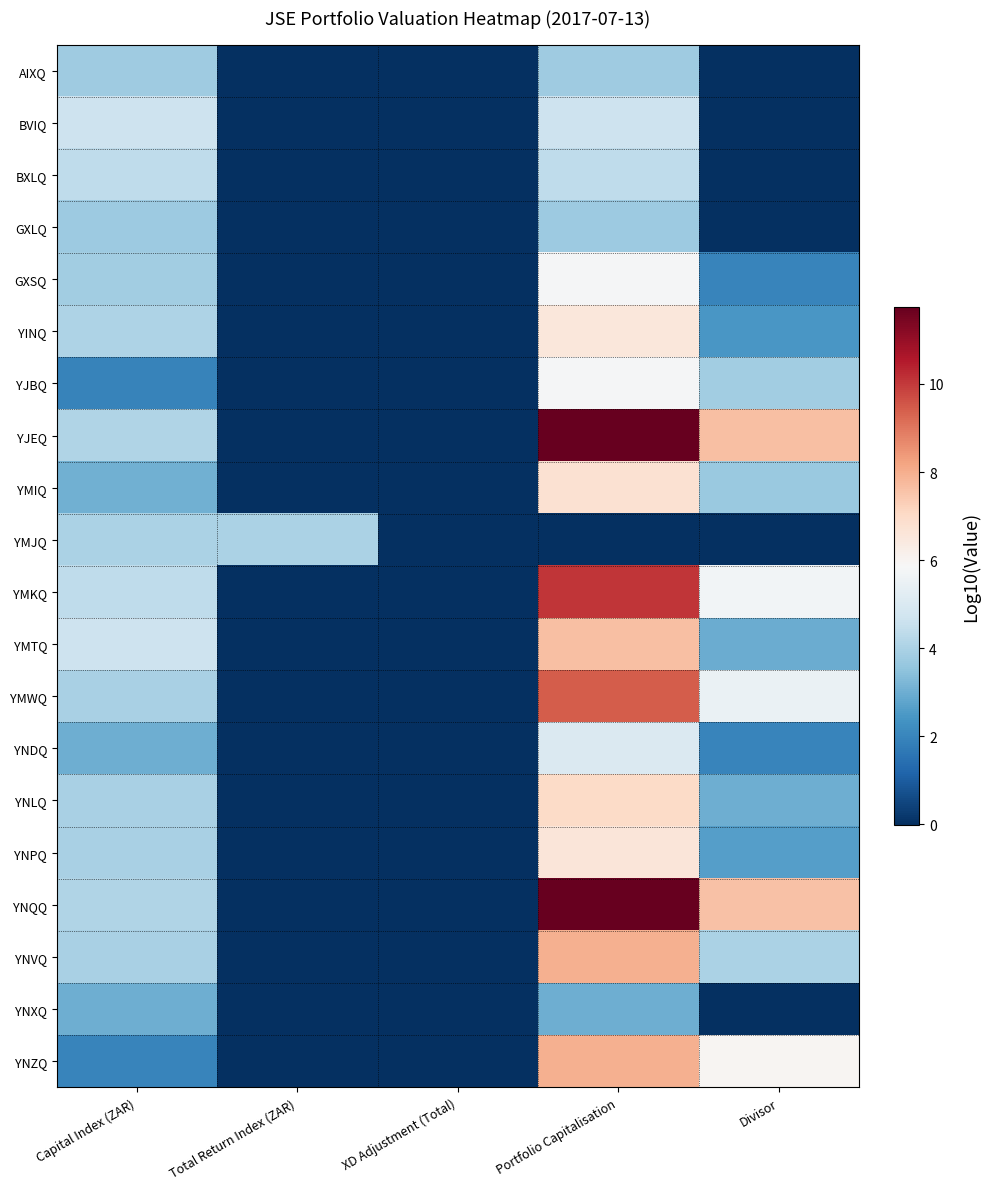

Which series has the largest total across all categories?

YJEQ